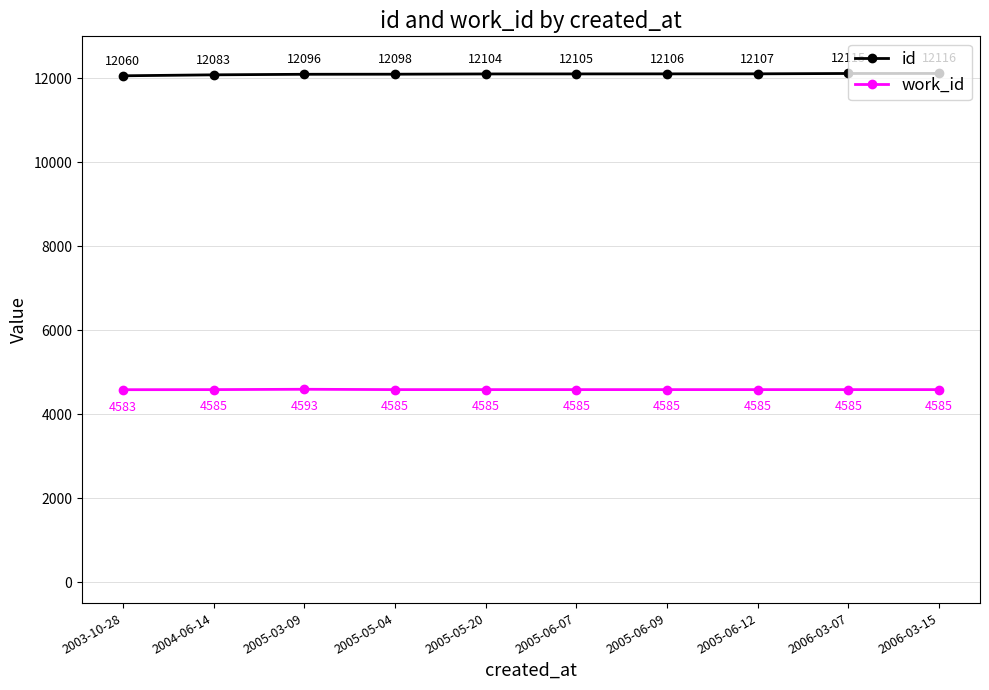

The work_id series shows 1586 at 2006-03-07. True or false?

False